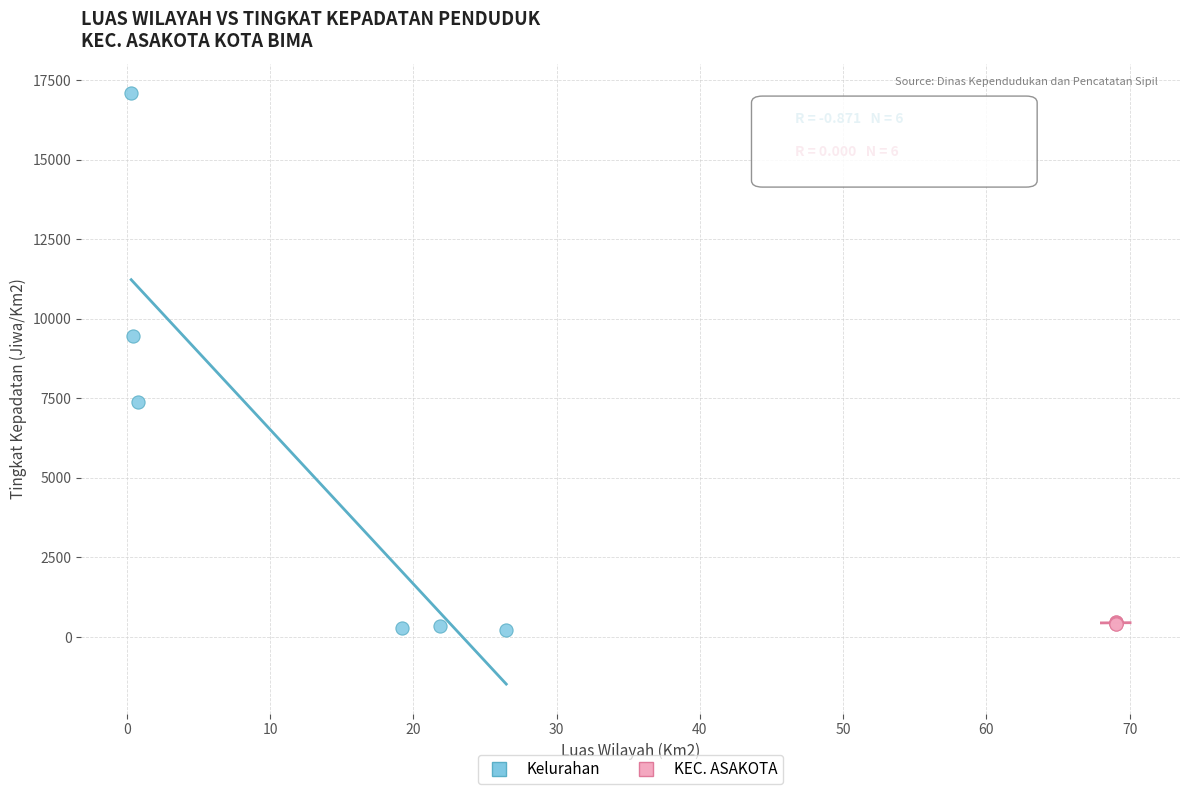

Which series reaches the maximum Y coordinate?

Kelurahan